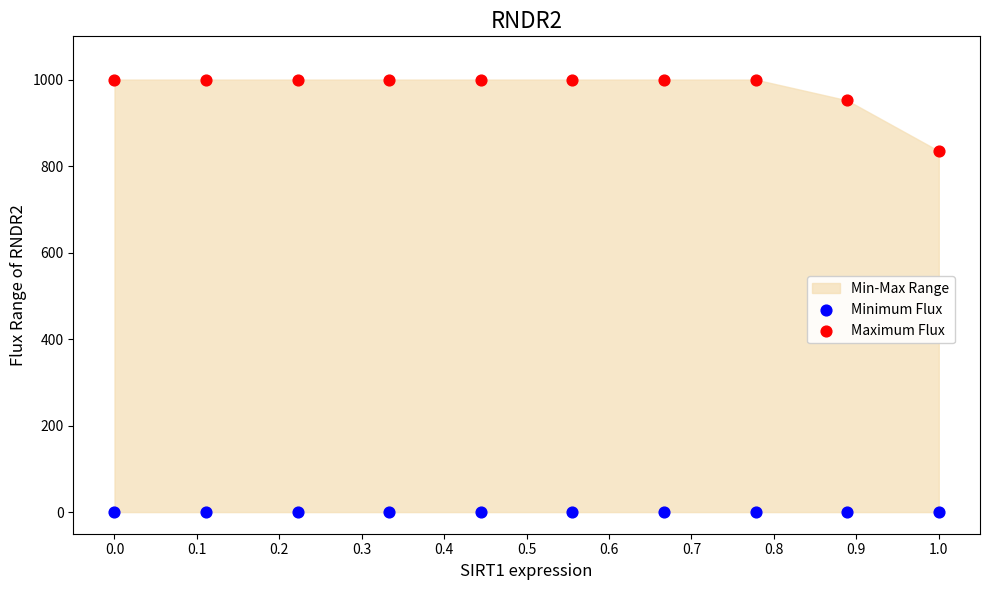

Which series contains the lowest Y value?

Minimum Flux